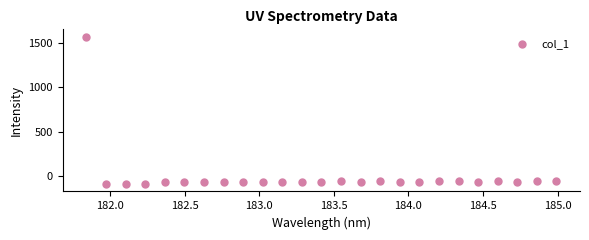

What is the range of X values (max minus min)?

3.1